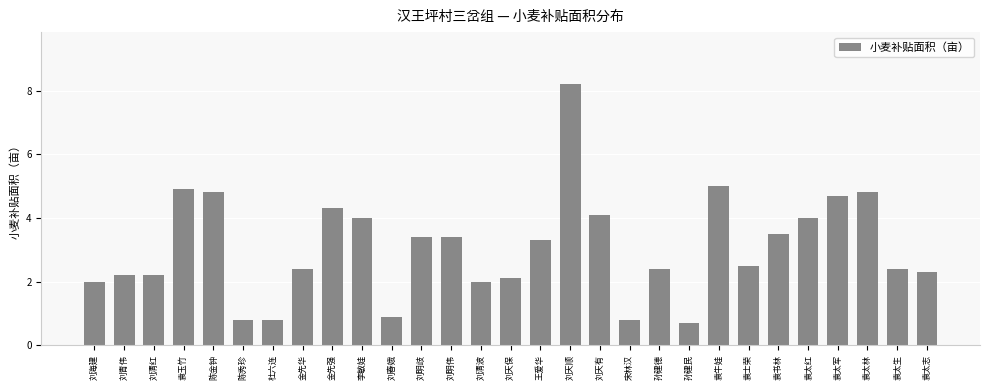

How many bars are there in total?

29